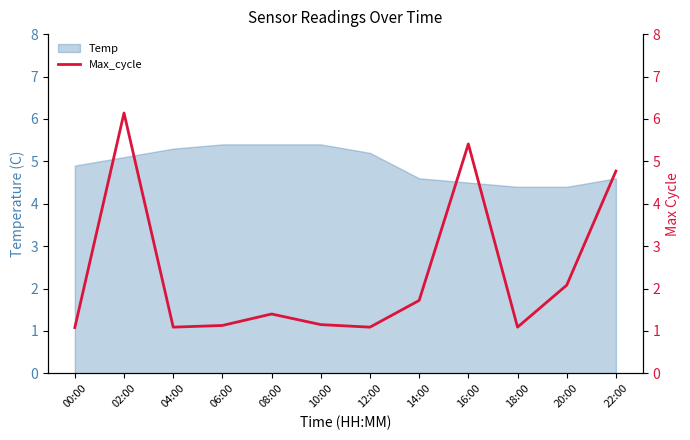

True or false: the data shows 1.1 at 04:00.

True